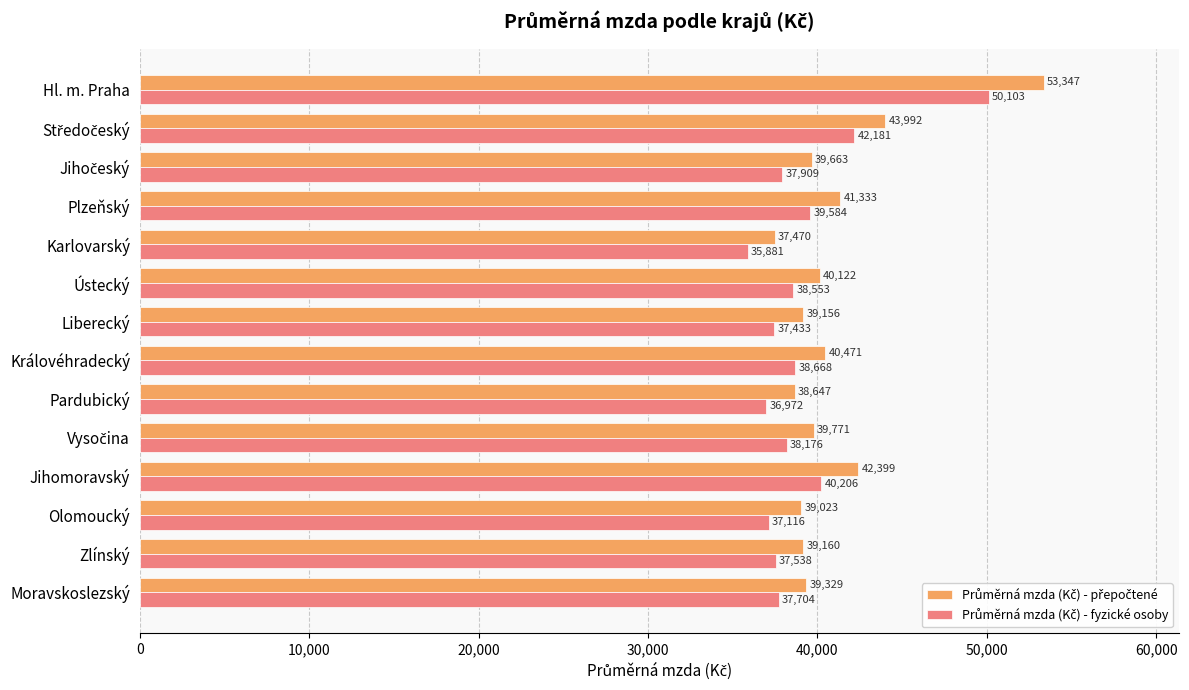

What is the greatest value displayed?

53346.5